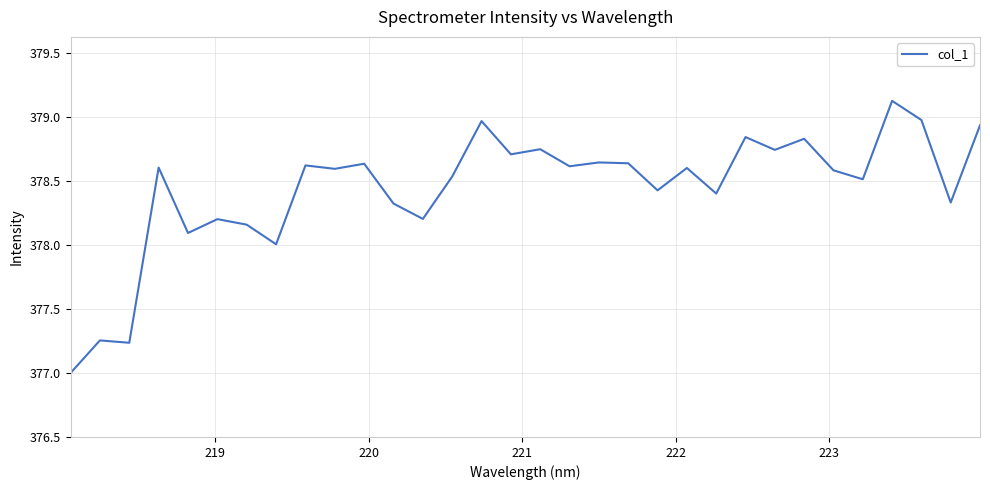

What is the minimum value shown in the chart?

377.0